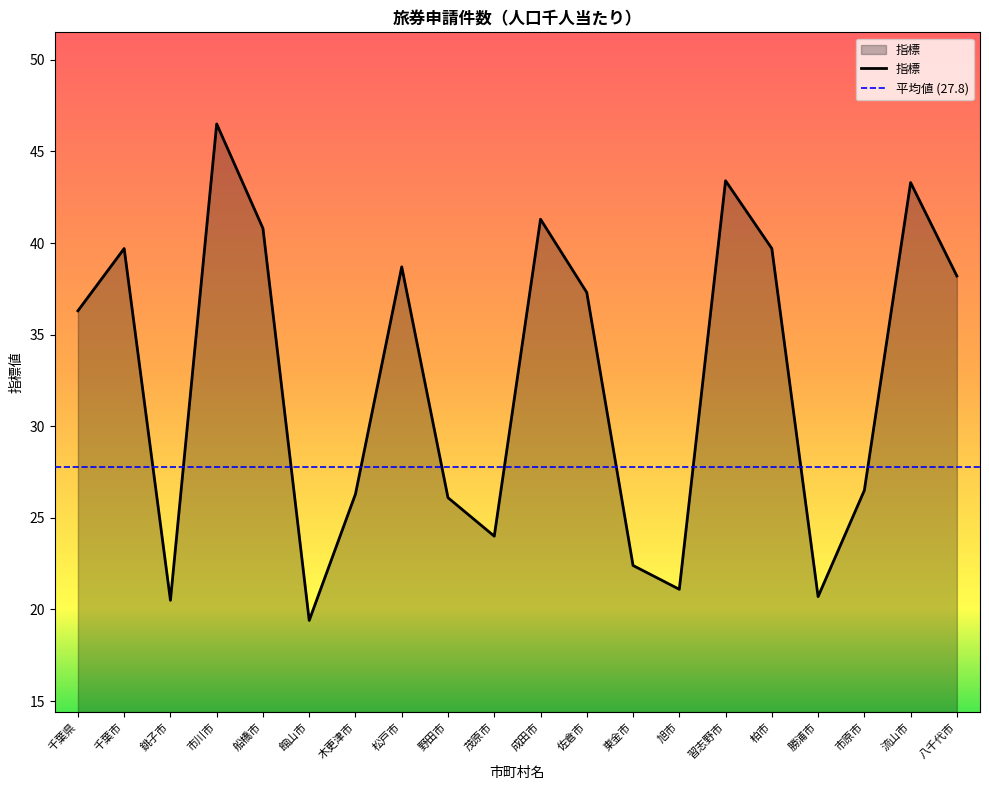

At which category does the data reach its first local peak?

千葉市